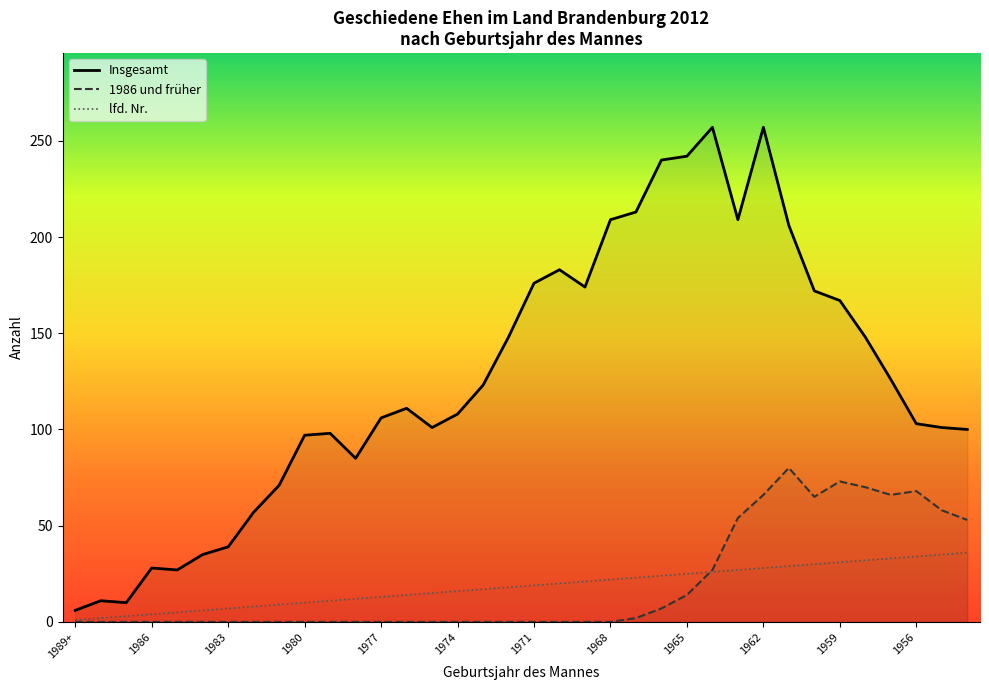

What is the difference between the highest and lowest values at 1965?

228